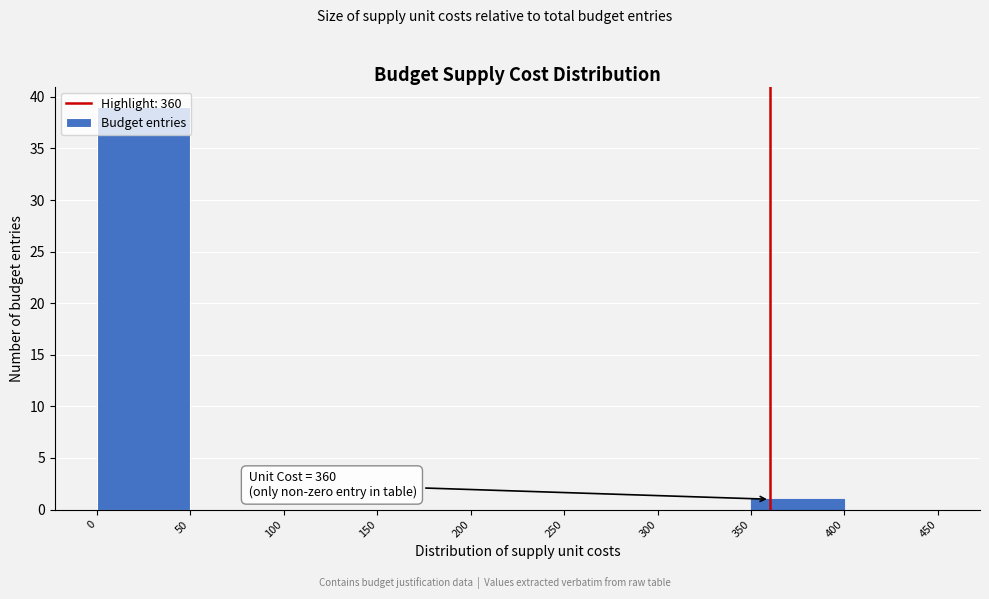

Over which range of the x-axis is the bar tallest?

0 to 50